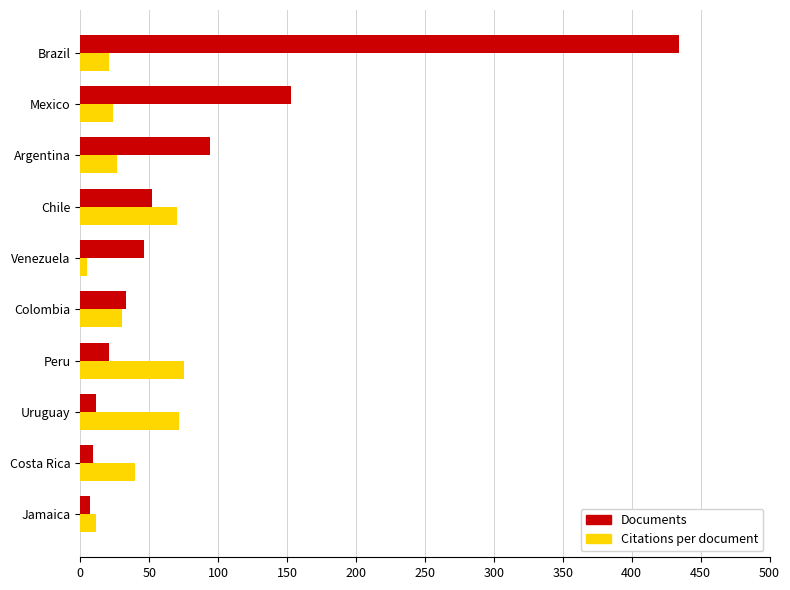

What is the difference between the second highest and second lowest values in the Documents series?

144.0